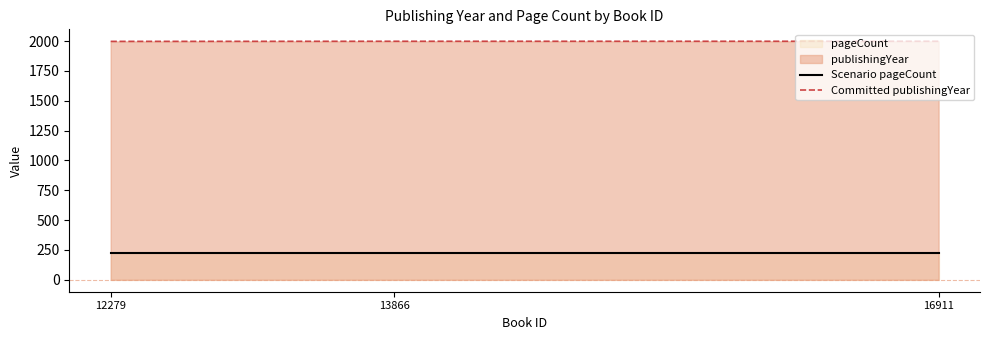

What is the sum of the Committed publishingYear values at 13866 and 16911?

3998